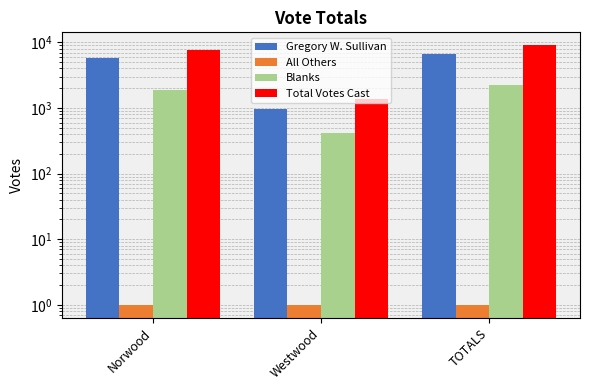

What is the difference between the highest and lowest values at Westwood?

1378